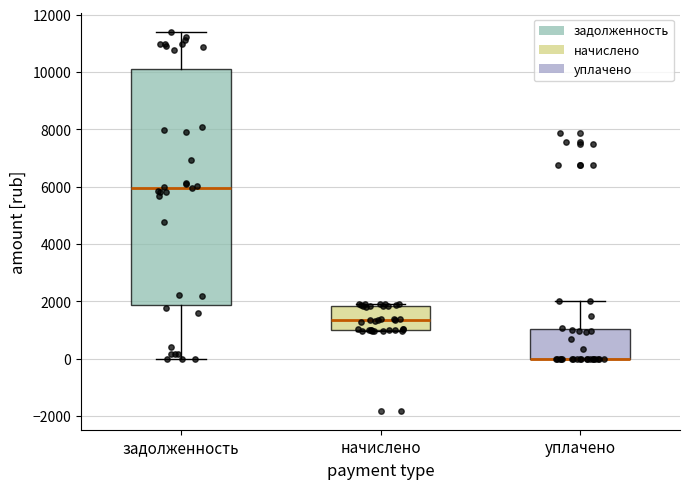

Reading left to right, read every box against the y-axis: the position of its median line, the range the box covers, and the ends of its whiskers. The values are not printed on the chart, so give them approximately, as read against the axis.

задолженность: median 6000, box 1800 to 10000, whiskers 0 to 11400
начислено: median 1400, box 1000 to 1800, whiskers 1000 to 2000
уплачено: median 0 (drawn on the box's lower edge), box 0 to 1000, whiskers 0 to 2000